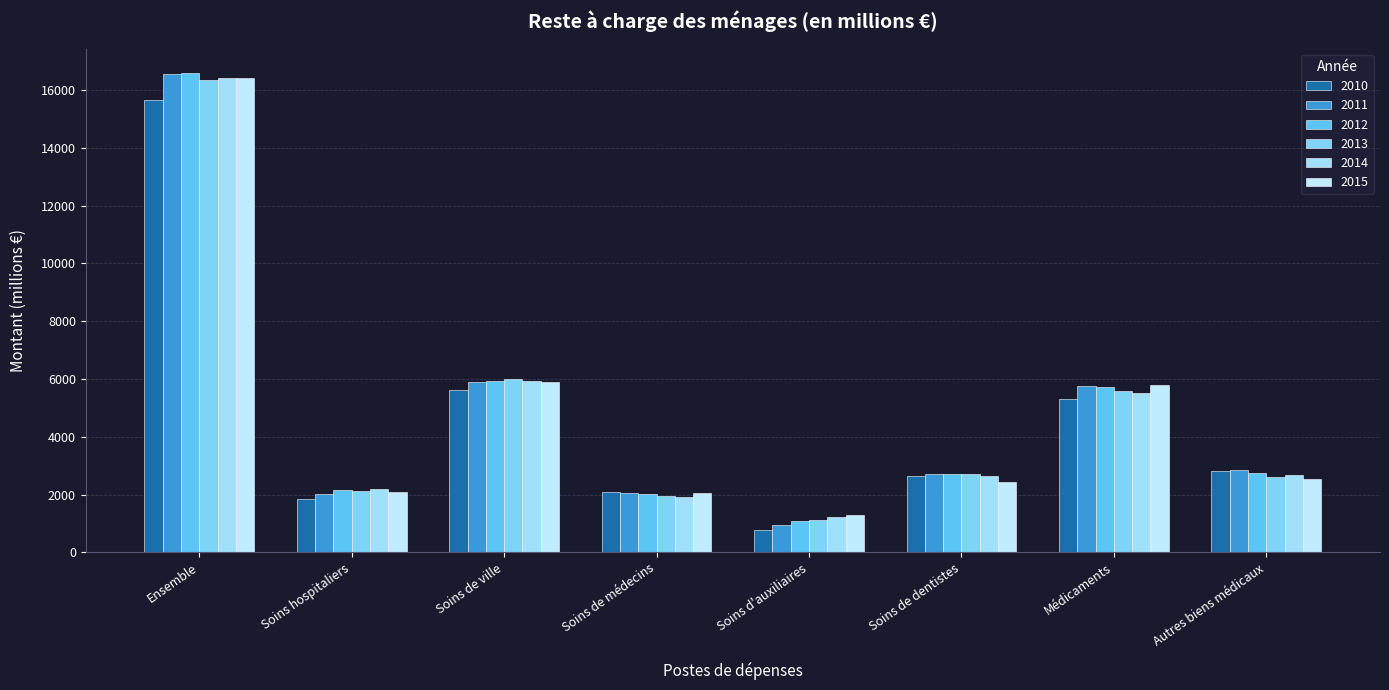

How many bars are there in total?

48